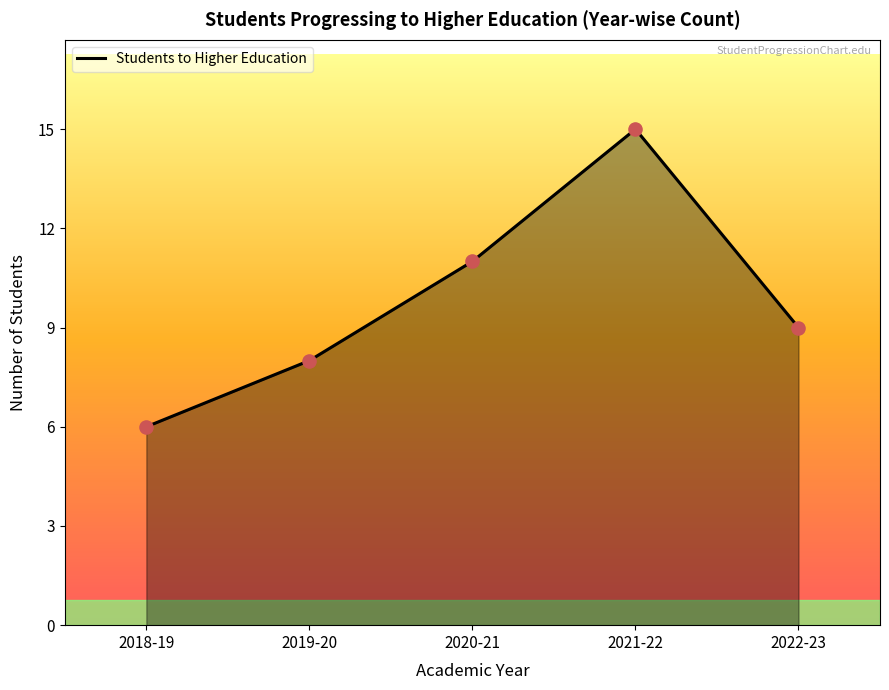

Between 2020-21 and 2019-20, which is larger?

2020-21